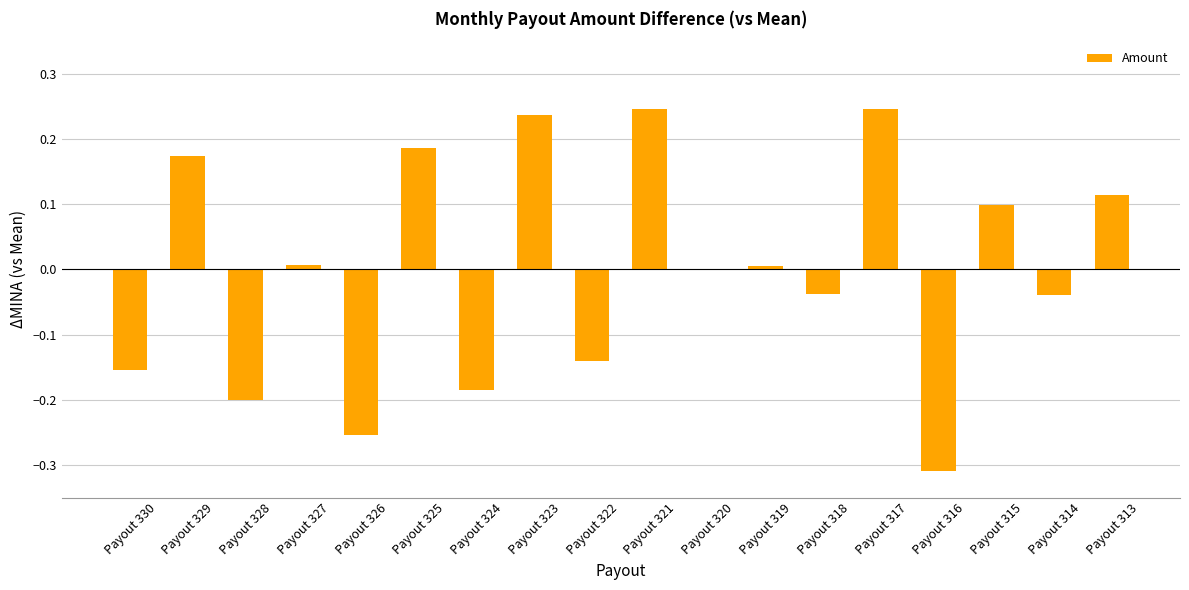

The chart shows a value of -0.1 at Payout 326. True or false?

False